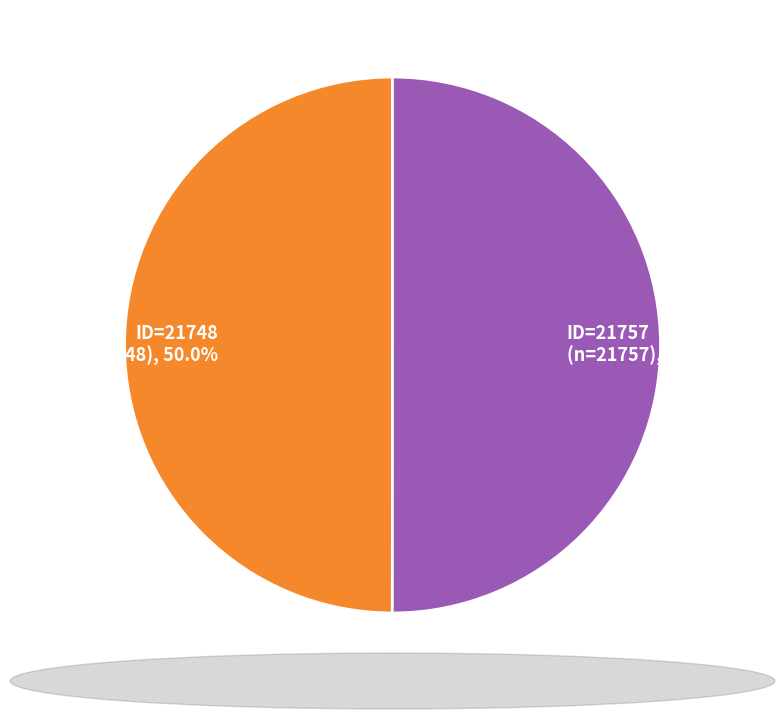

Approximately how many times larger is the value at ID=21757 (n=21757), 50.0% compared to ID=21748 (n=21748), 50.0%?

1.0